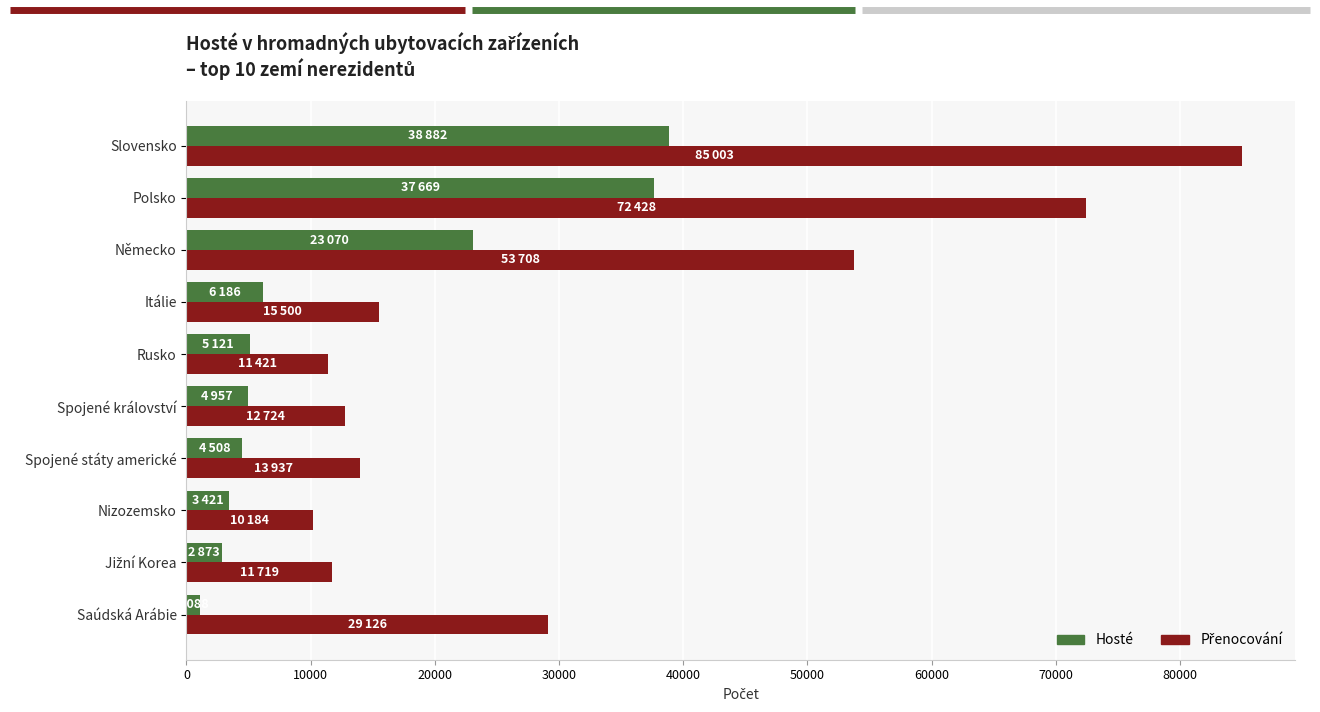

What is the lowest value of the Hosté series?

1088